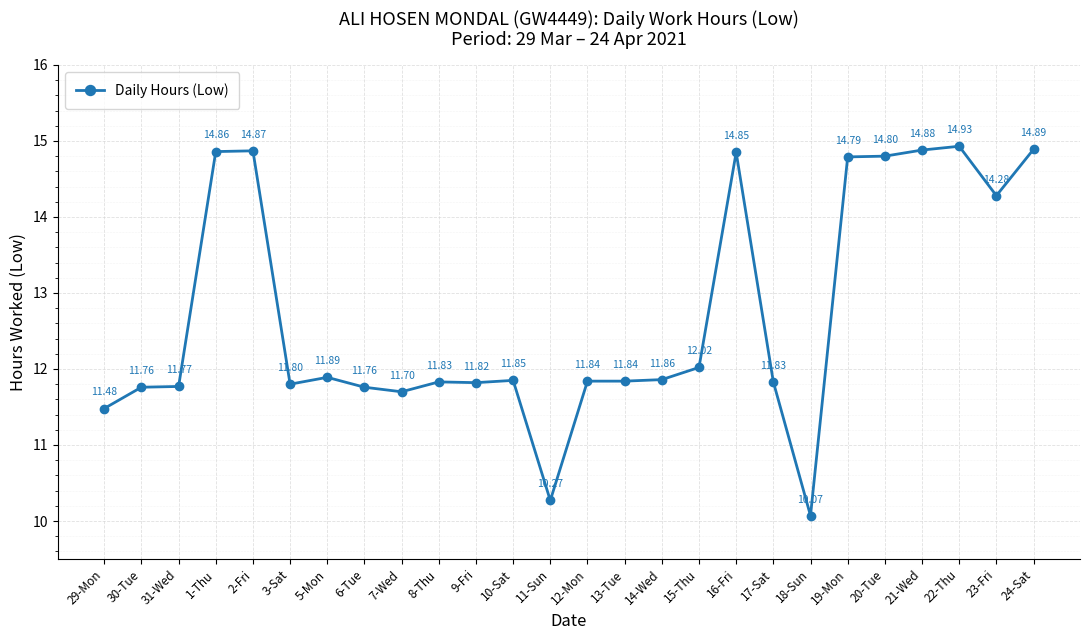

At which label does the data first exceed 11?

29-Mon